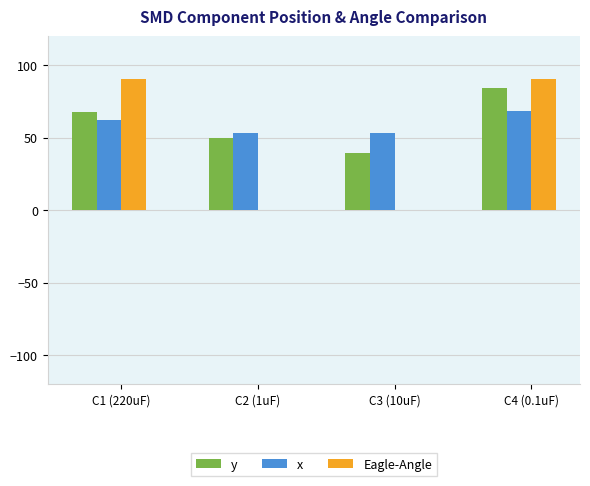

Is it true that y equals 84.5 at C4 (0.1uF)?

True